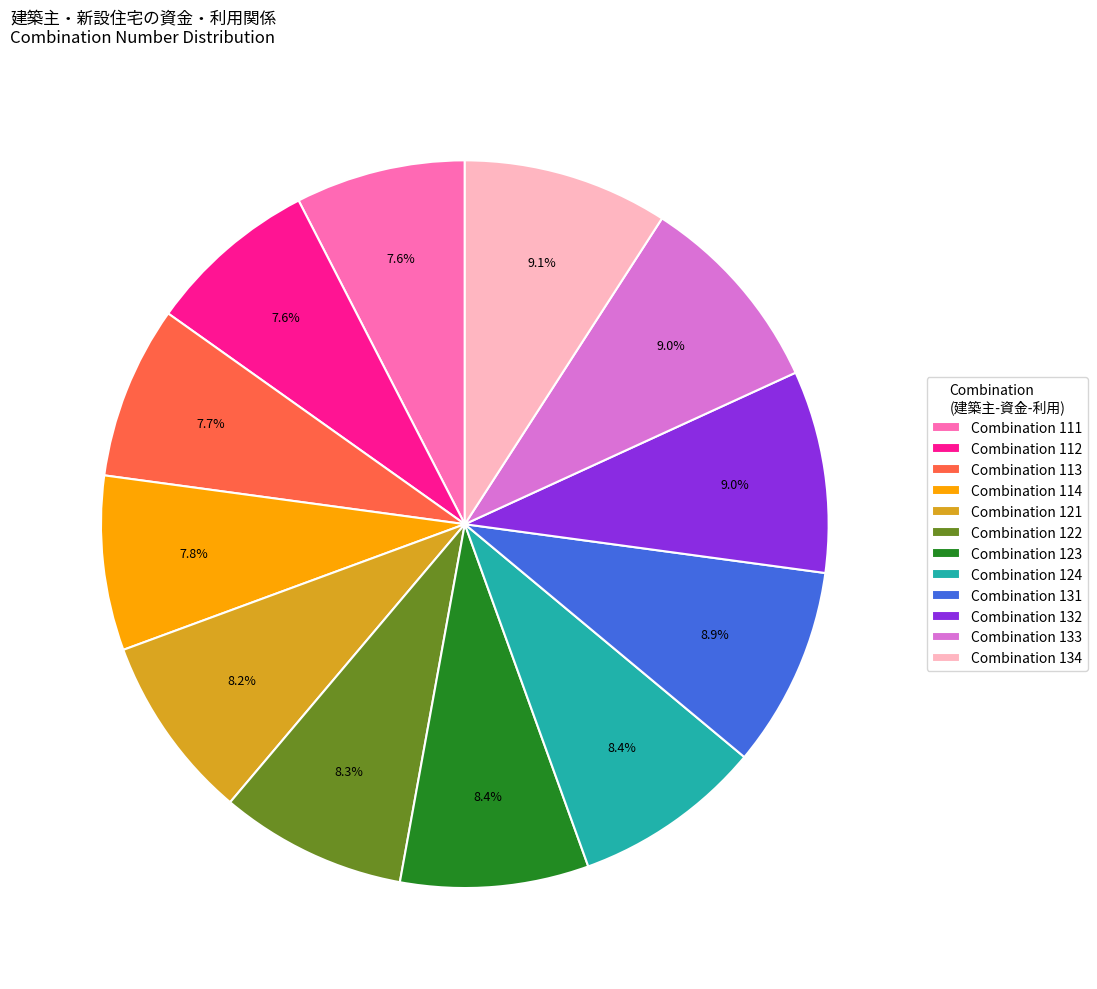

Approximately how many times larger is the value at Combination 112 compared to Combination 134?

0.8